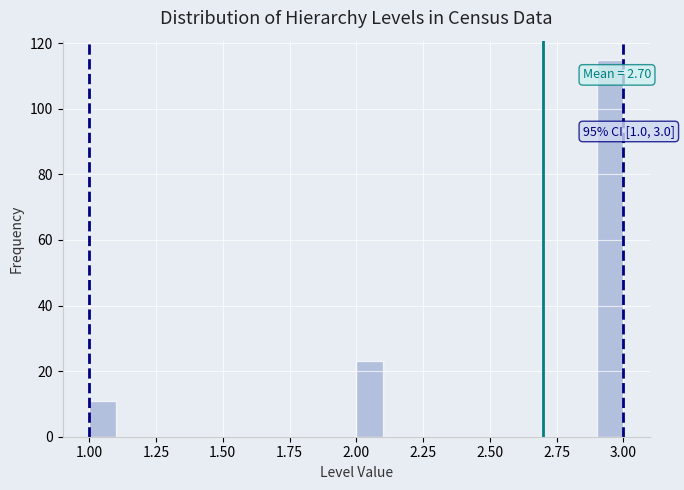

Read against the x-axis, roughly where is the centre of the tallest bar?

2.95